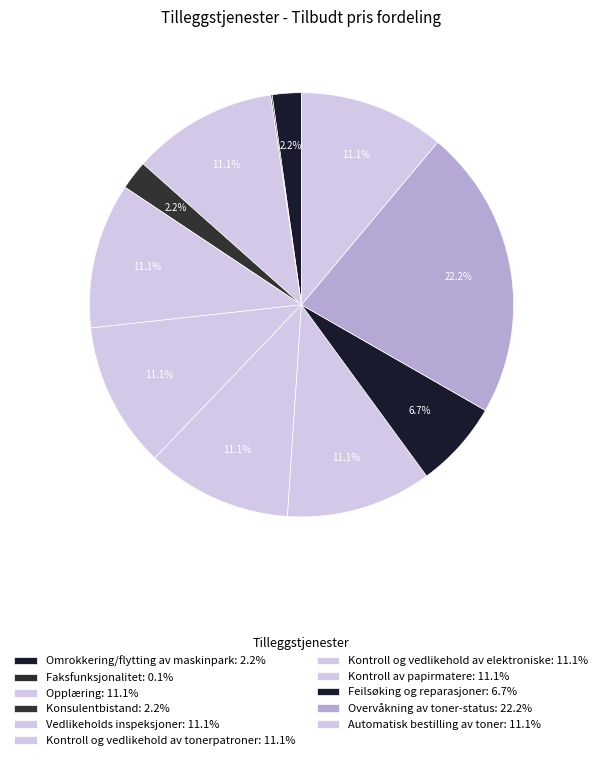

Rank the categories by value from highest to lowest.

Overvåkning av toner-status, Opplæring, Vedlikeholds inspeksjoner, Kontroll og vedlikehold av tonerpatroner, Kontroll og vedlikehold av elektroniske, Kontroll av papirmatere, Automatisk bestilling av toner, Feilsøking og reparasjoner, Omrokkering/flytting av maskinpark, Konsulentbistand, Faksfunksjonalitet